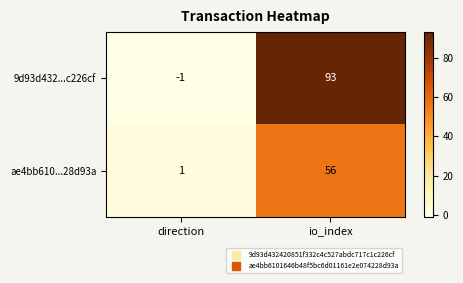

How many distinct data groups are displayed?

2